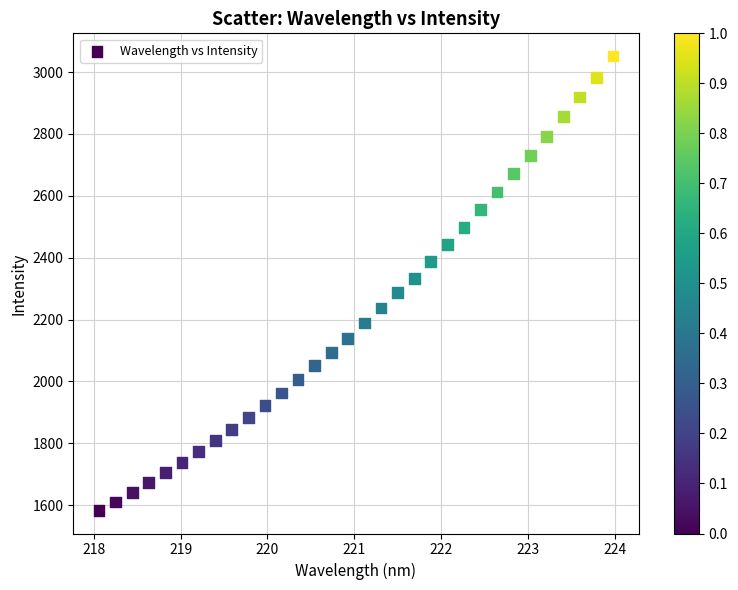

What is the range of X values (max minus min)?

5.9